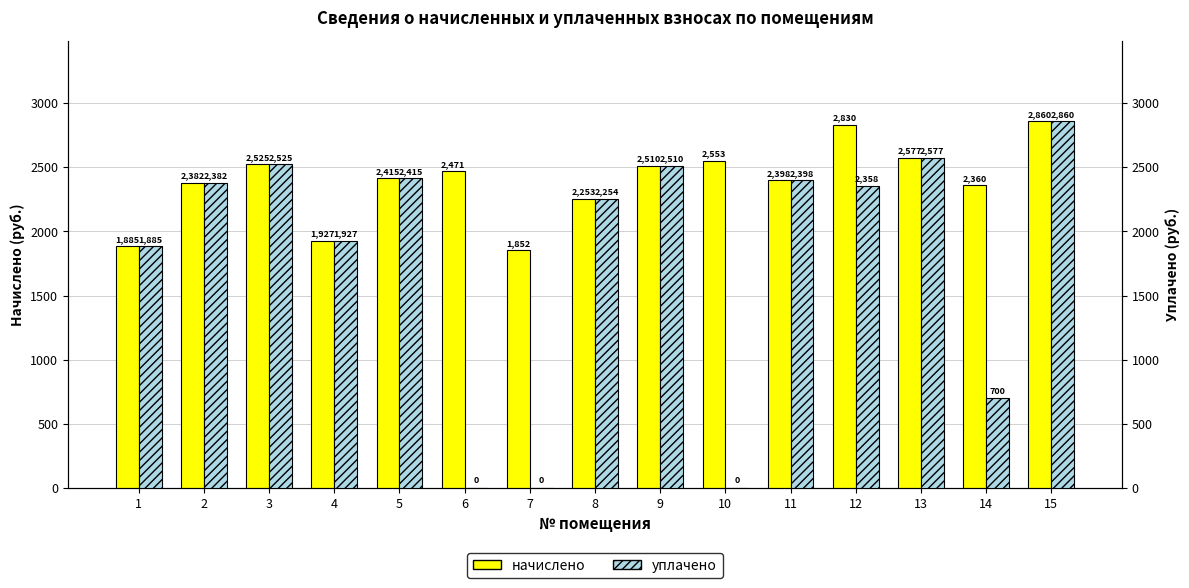

The value of начислено at 12 is 2830.2. True or false?

True